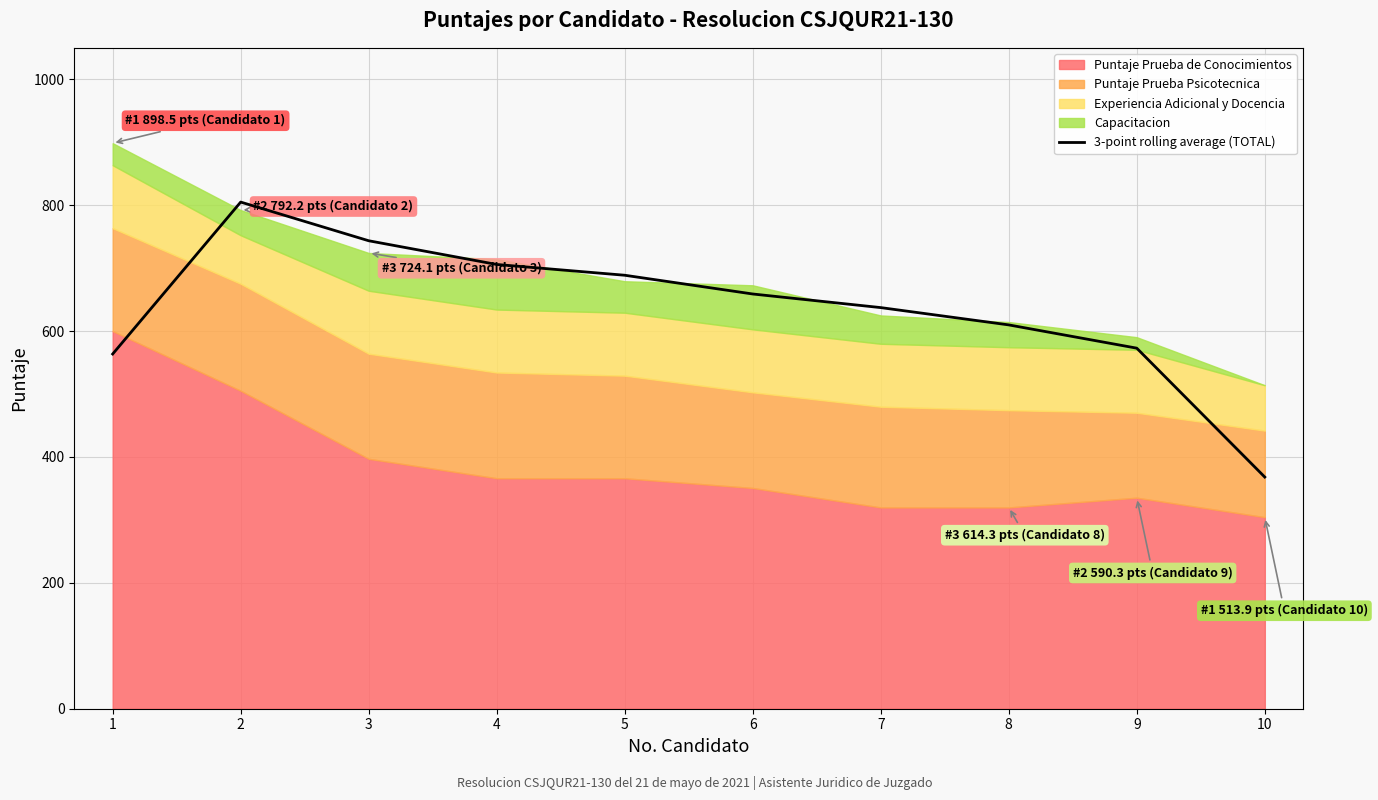

Does the chart display data point markers on the line(s)?

No